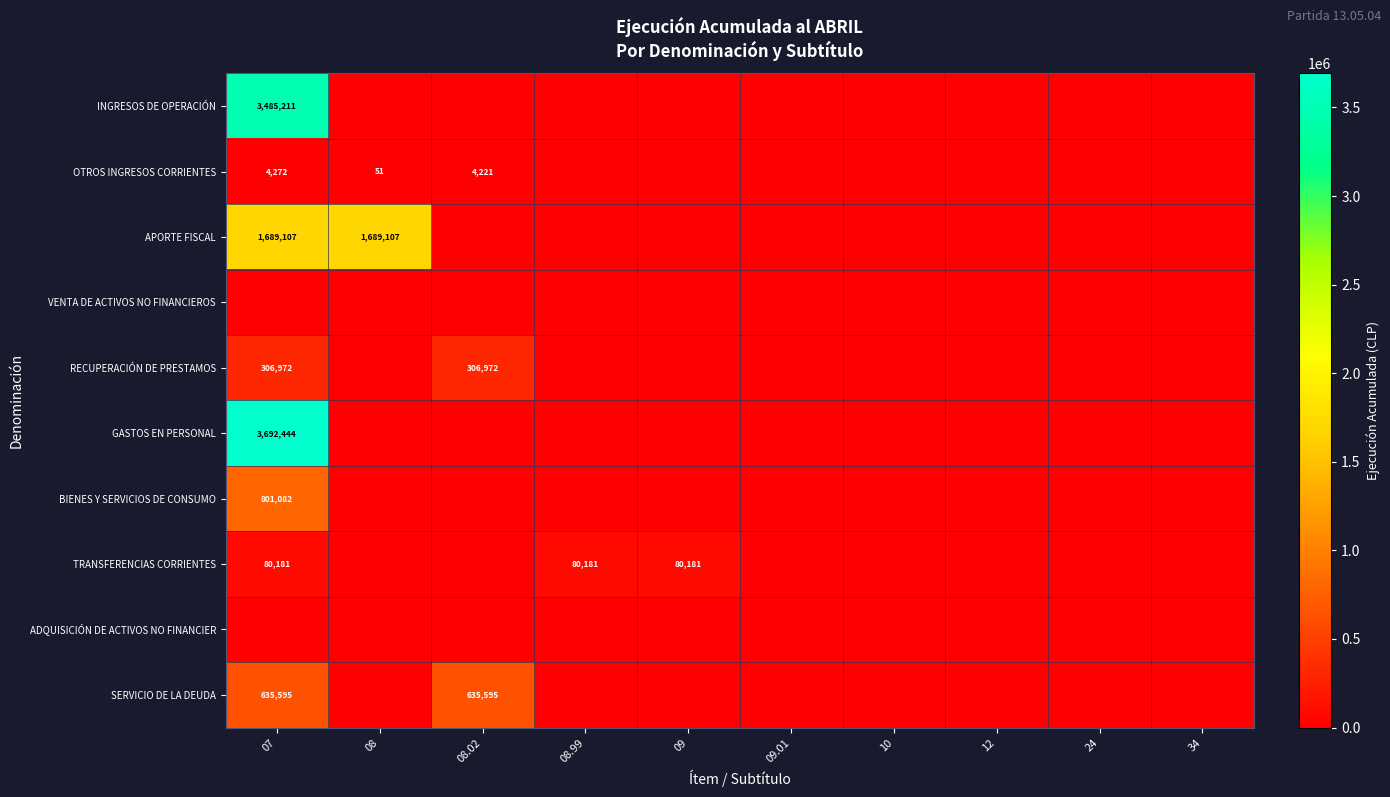

What value does the TRANSFERENCIAS CORRIENTES series have at 08.99, to the nearest 10?

80180